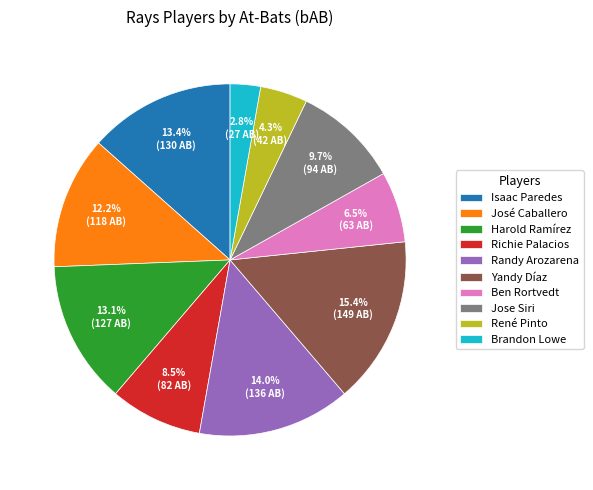

Does any single category account for the majority?

No